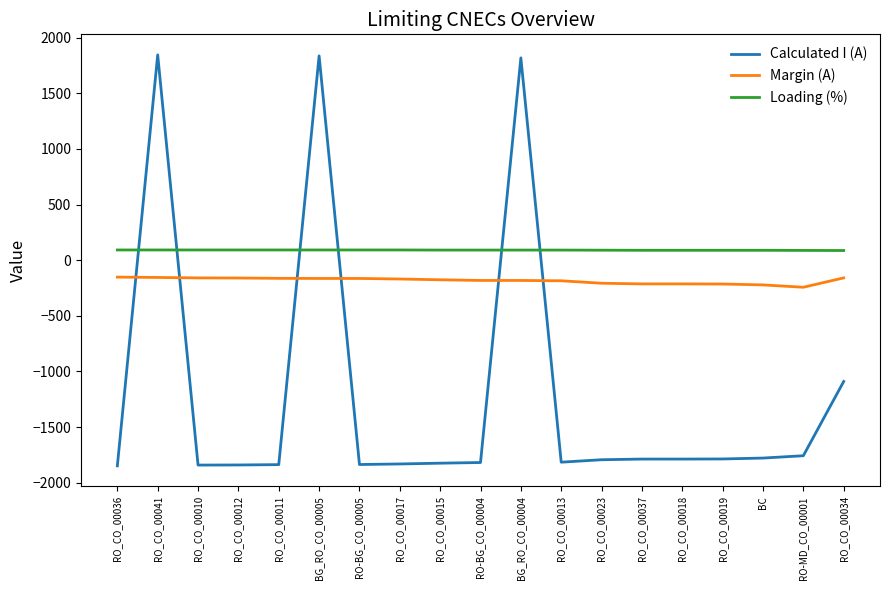

Count the number of categories in the chart.

19